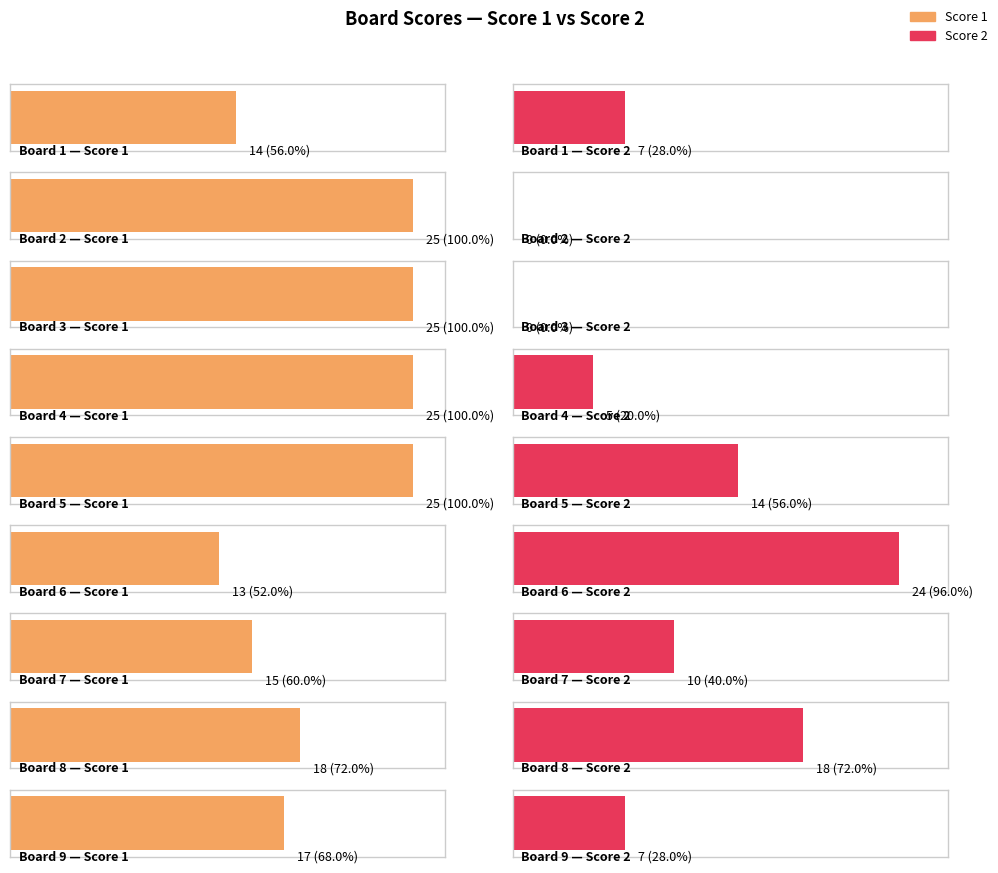

List the series in order of their peak value, lowest first.

Score 2, Score 1